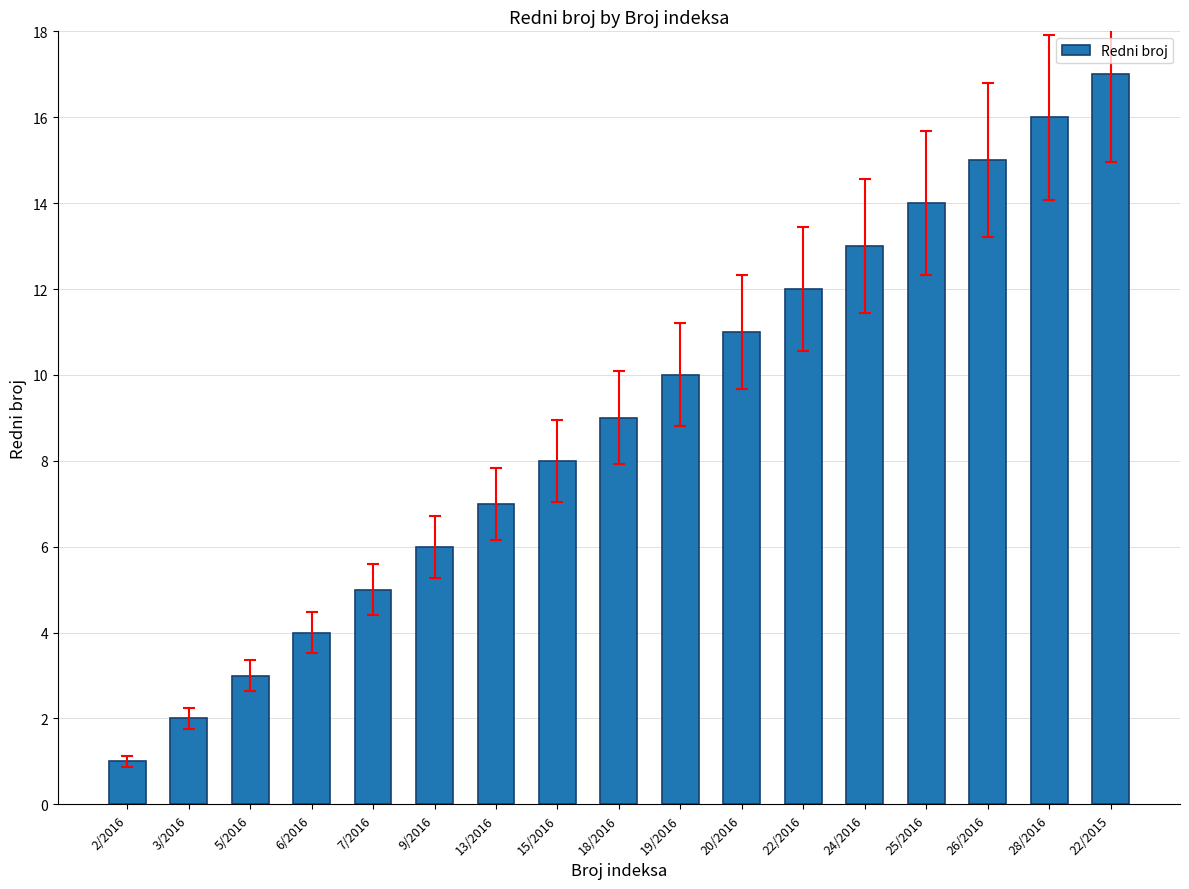

Which label corresponds to the largest value in the chart?

22/2015